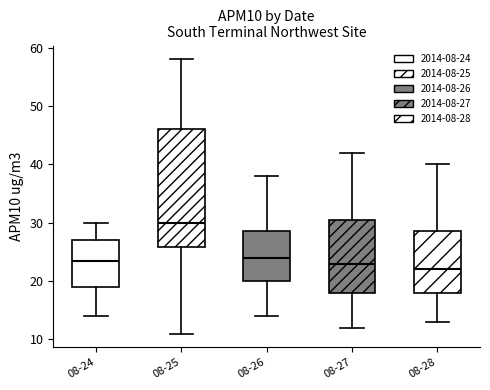

Which box is the tallest, from its lower edge to its upper edge?

08-25